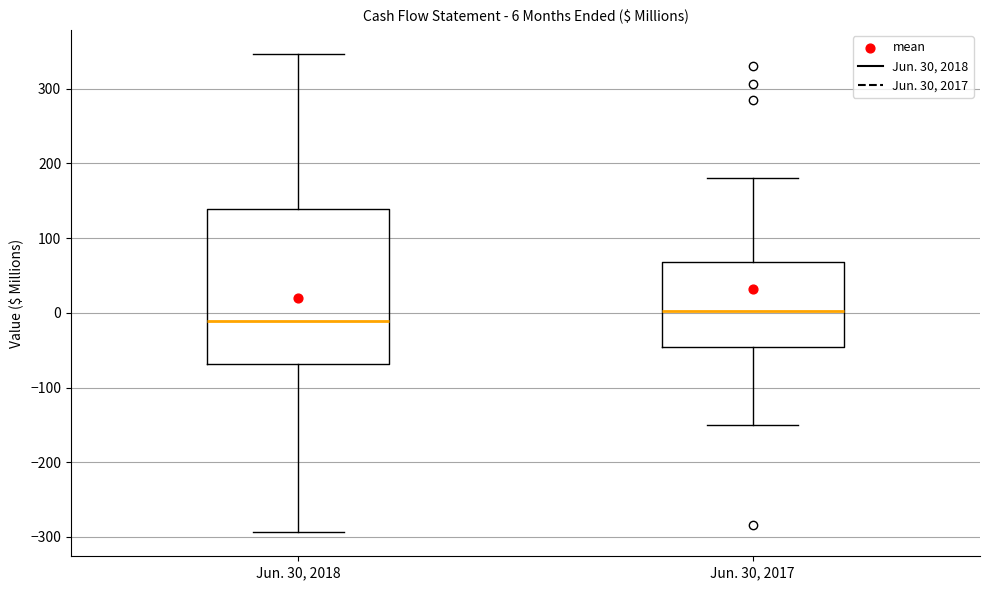

Which box's median line is the highest?

Jun. 30, 2017